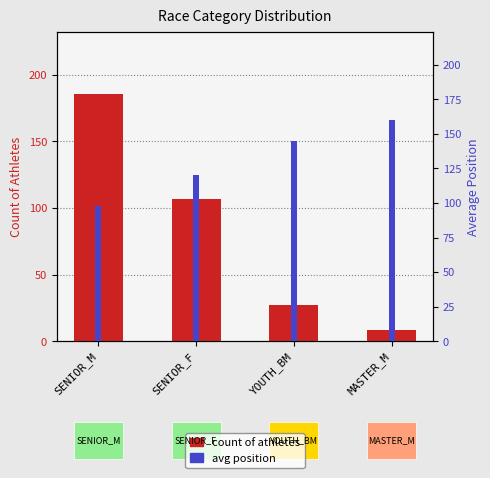

How many data points does each series have?

4